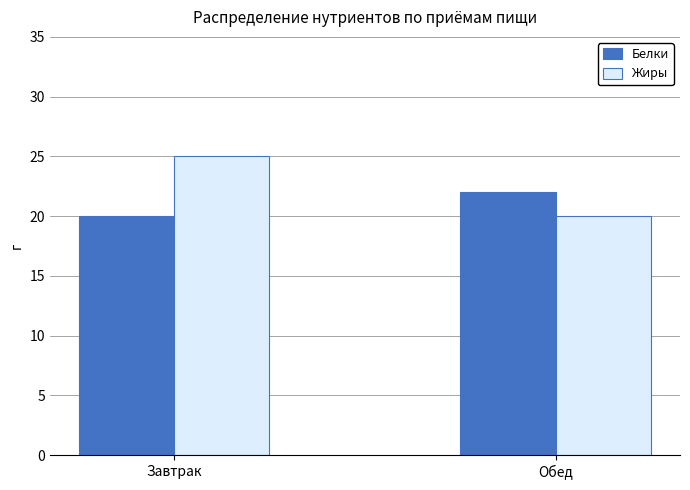

List the labels in order of Белки value, smallest first.

Завтрак, Обед